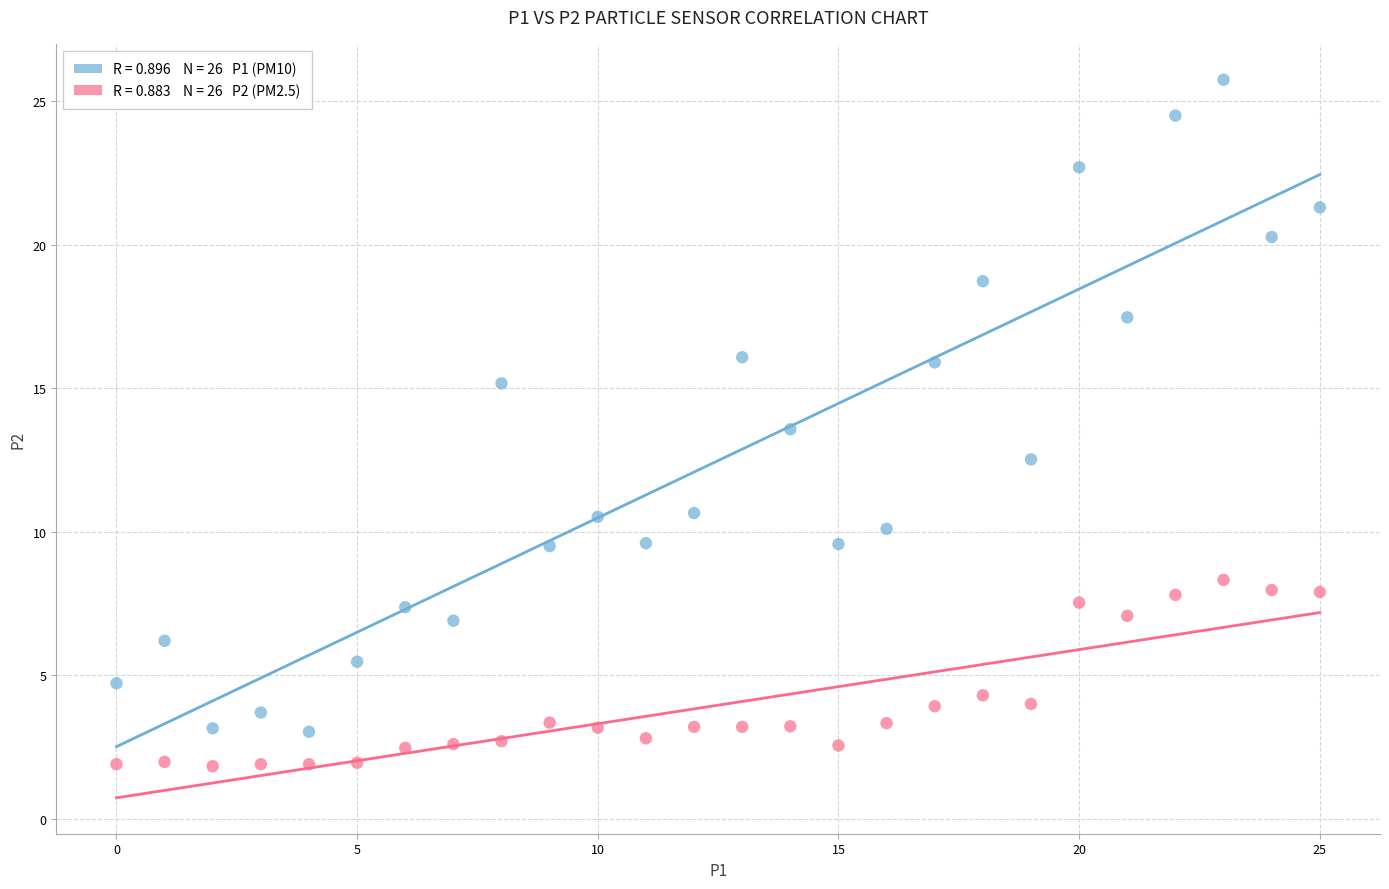

Across all data points, what is the range of Y values (max minus min)?

23.9